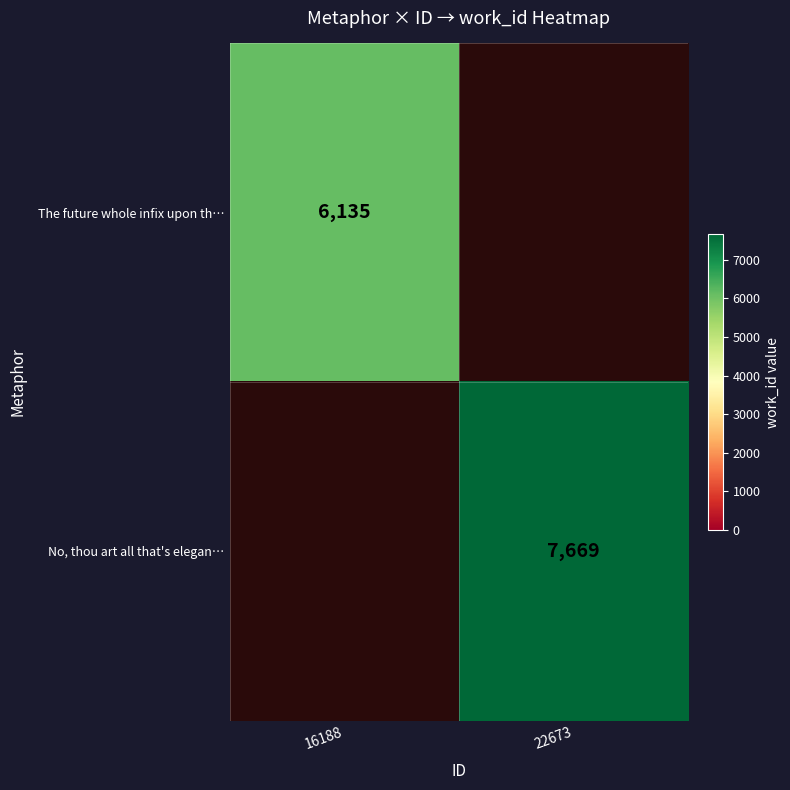

Which has a higher value, 22673 or 16188?

16188